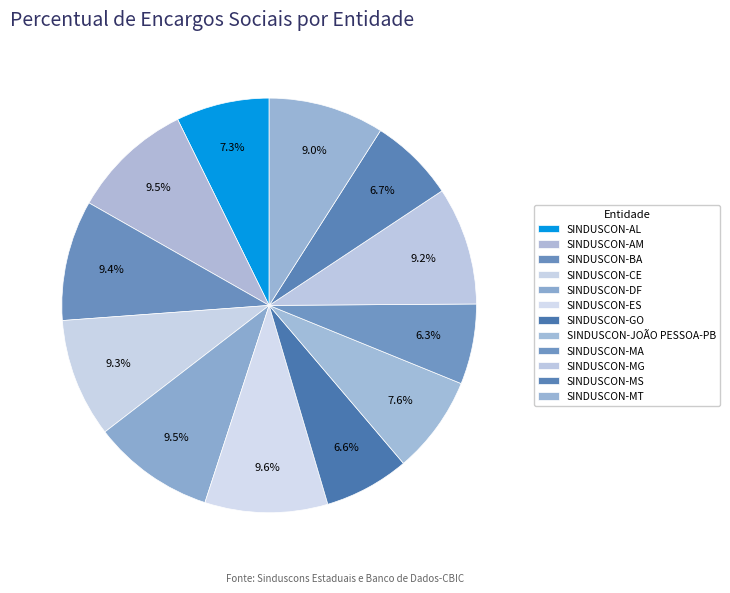

How many segments does this pie chart have?

12